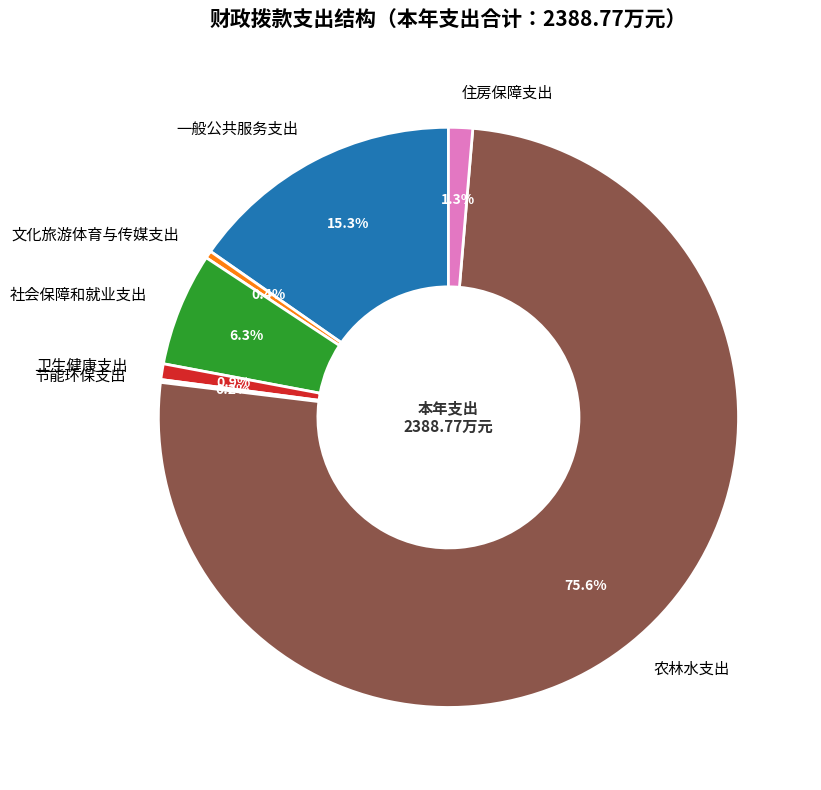

What is the ratio of the value at 一般公共服务支出 to the value at 卫生健康支出?

17.5